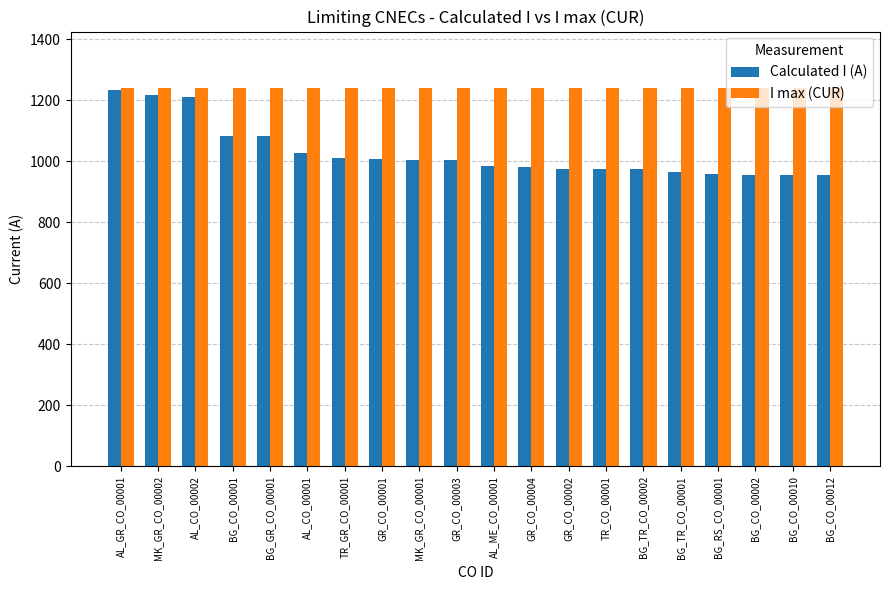

The value of I max (CUR) at BG_CO_00002 is 1240. True or false?

True